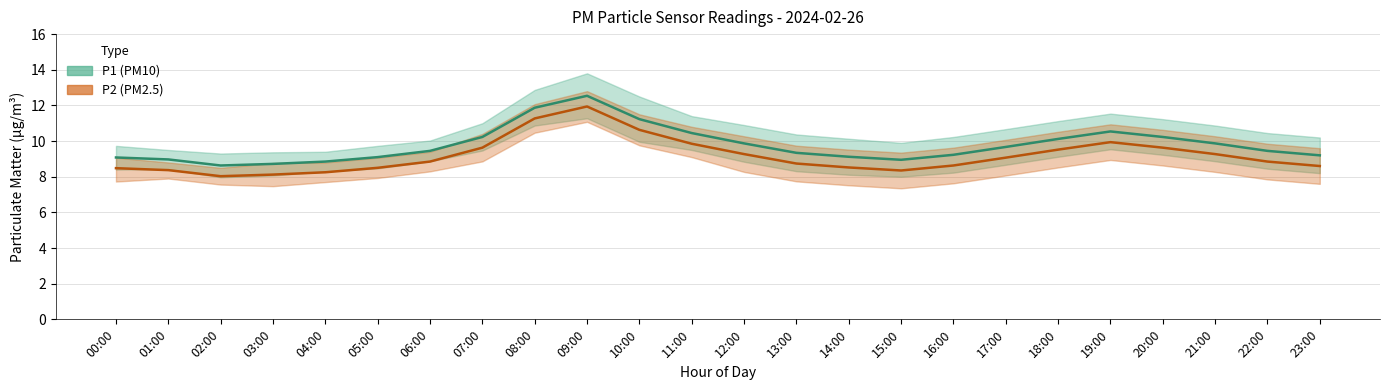

Which series has the largest range (max minus min)?

P1_upper